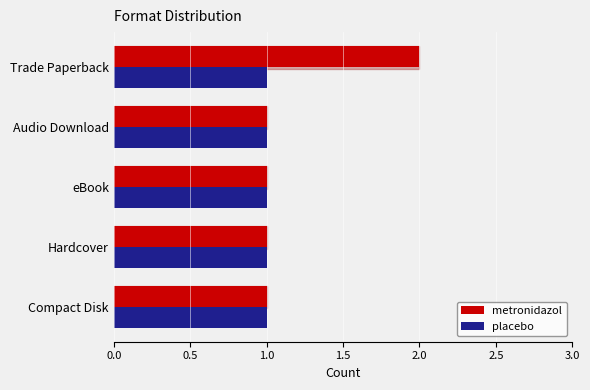

How many categories are shown in the chart?

5